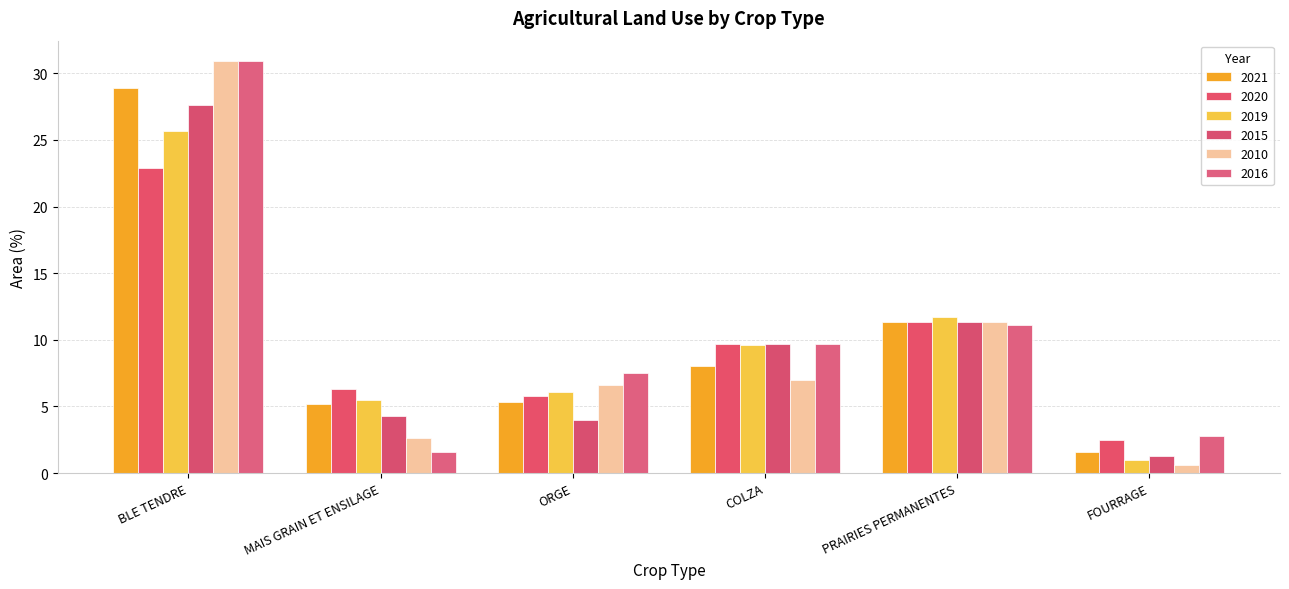

Which category has the highest value across all series?

BLE TENDRE